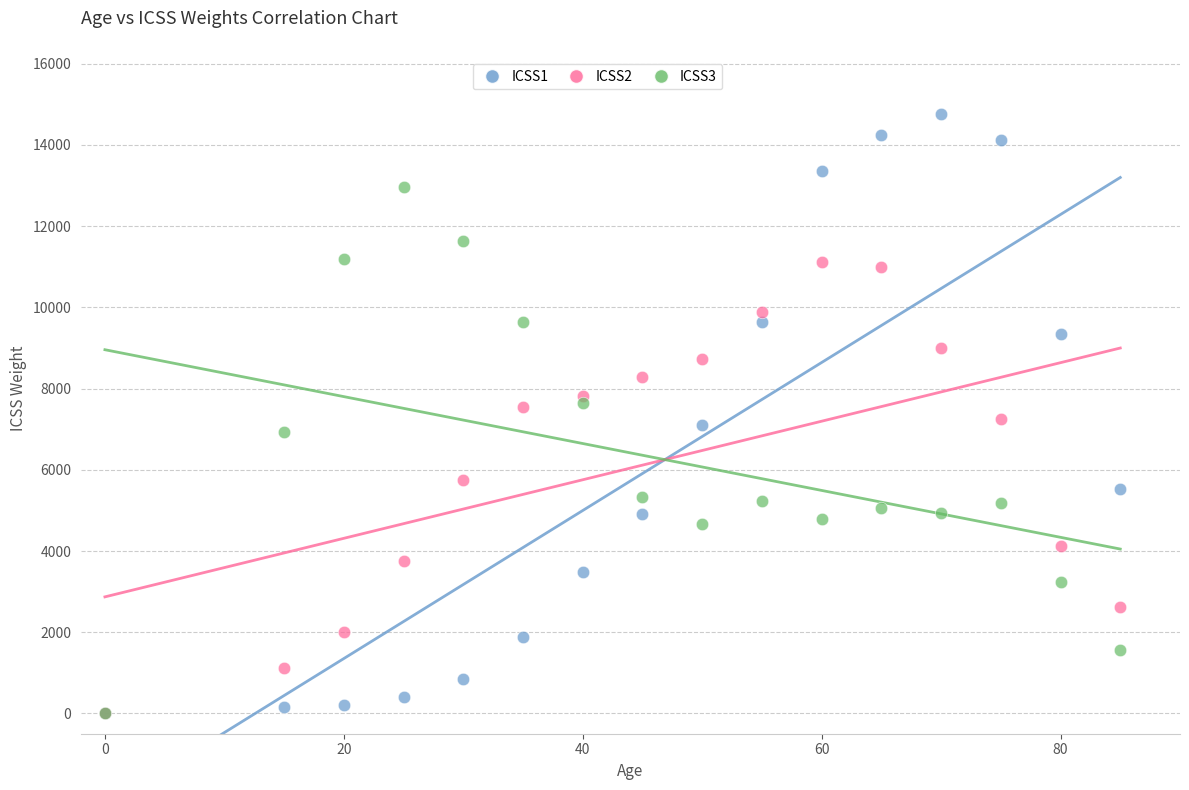

What are all the series names shown in the legend?

ICSS1, ICSS2, ICSS3